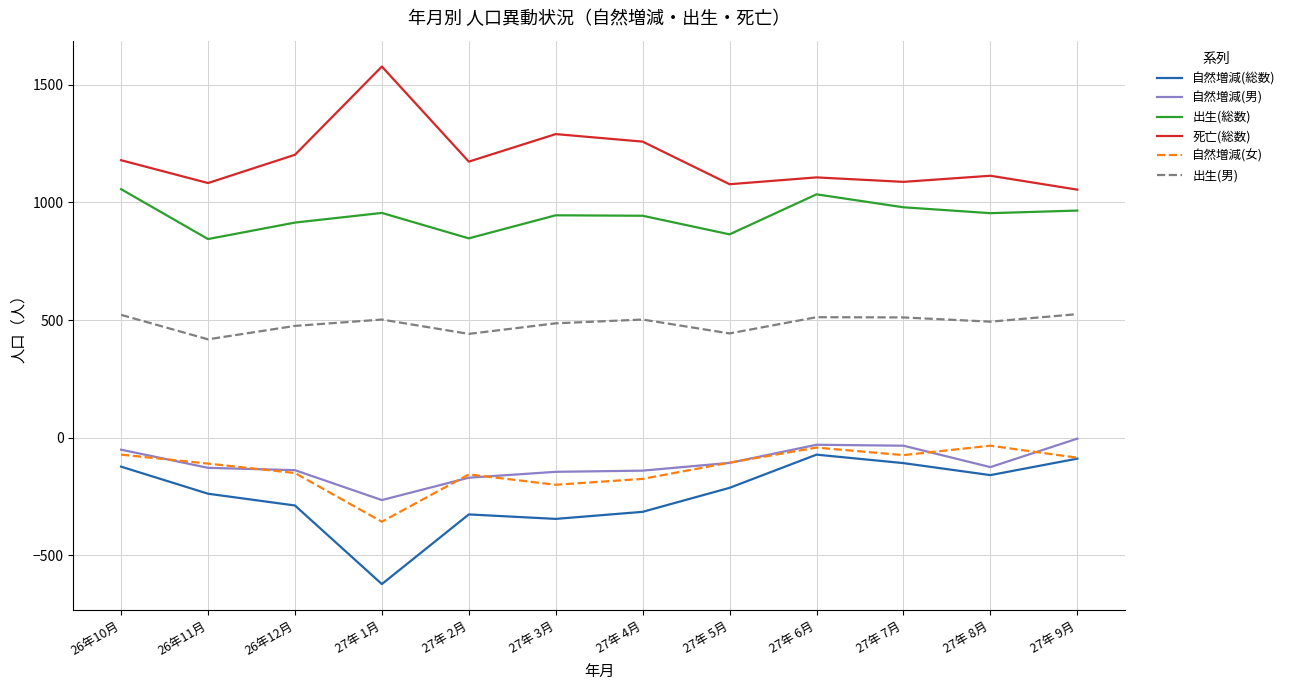

At which label does 自然増減(男) reach its minimum?

27年 1月